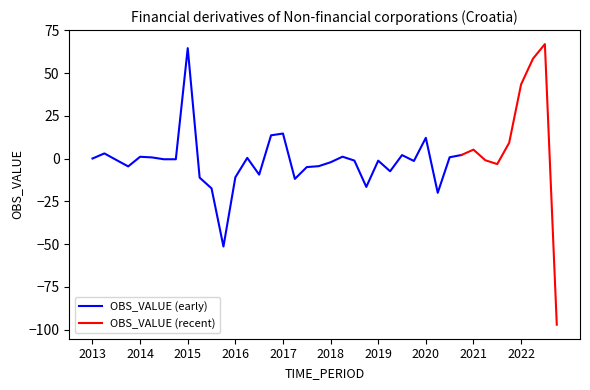

List the labels in order of value, smallest first.

2022-Q4, 2015-Q4, 2020-Q2, 2015-Q3, 2018-Q4, 2017-Q2, 2015-Q2, 2016-Q1, 2016-Q3, 2019-Q2, 2017-Q3, 2013-Q4, 2017-Q4, 2021-Q3, 2018-Q1, 2019-Q4, 2019-Q1, 2018-Q3, 2021-Q2, 2013-Q3, 2014-Q3, 2014-Q4, 2013-Q1, 2016-Q2, 2014-Q2, 2020-Q3, 2014-Q1, 2018-Q2, 2019-Q3, 2020-Q4, 2013-Q2, 2021-Q1, 2021-Q4, 2020-Q1, 2016-Q4, 2017-Q1, 2022-Q1, 2022-Q2, 2015-Q1, 2022-Q3